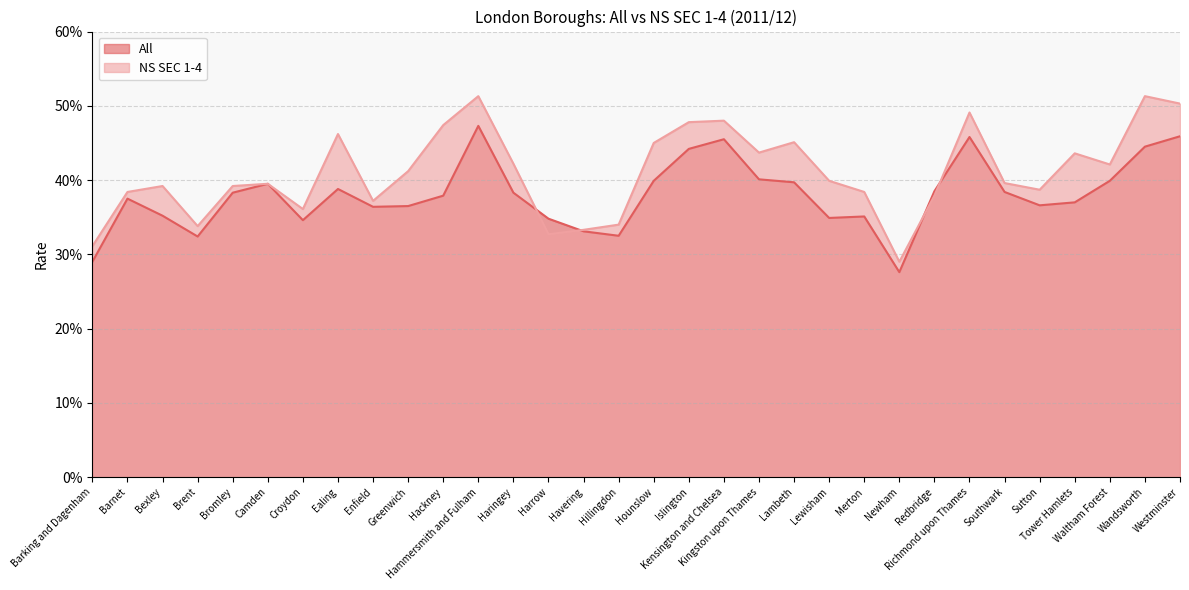

What is the difference between the maximum and minimum values in the NS SEC 1-4 series?

0.2